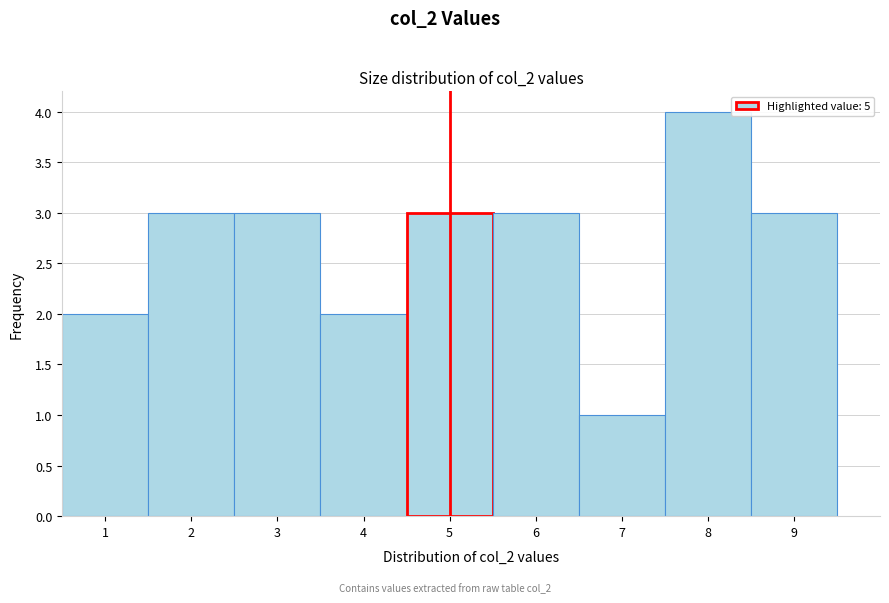

Reading left to right, list every bar in this chart as the range it spans on the x-axis followed by its height. The values are not printed on the chart, so give them approximately, as read against the axis.

0.5 to 1.5: 2
1.5 to 2.5: 3
2.5 to 3.5: 3
3.5 to 4.5: 2
4.5 to 5.5: 3
5.5 to 6.5: 3
6.5 to 7.5: 1
7.5 to 8.5: 4
8.5 to 9.5: 3